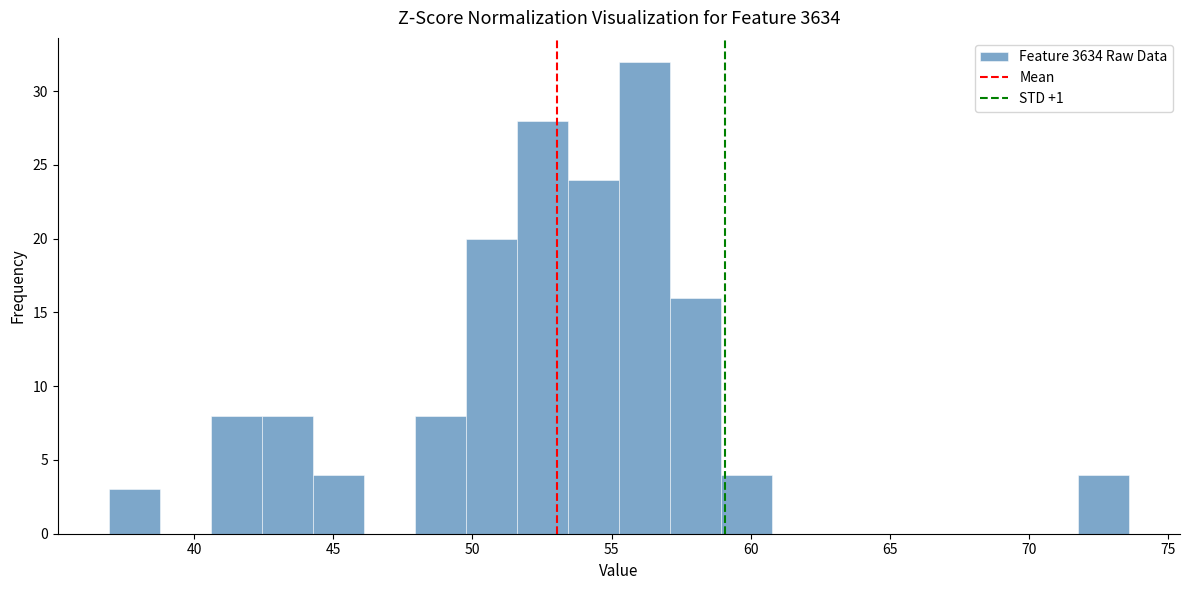

Around what value on the x-axis is the tallest bar? Give the approximate position of its centre, as read against the axis.

56.0